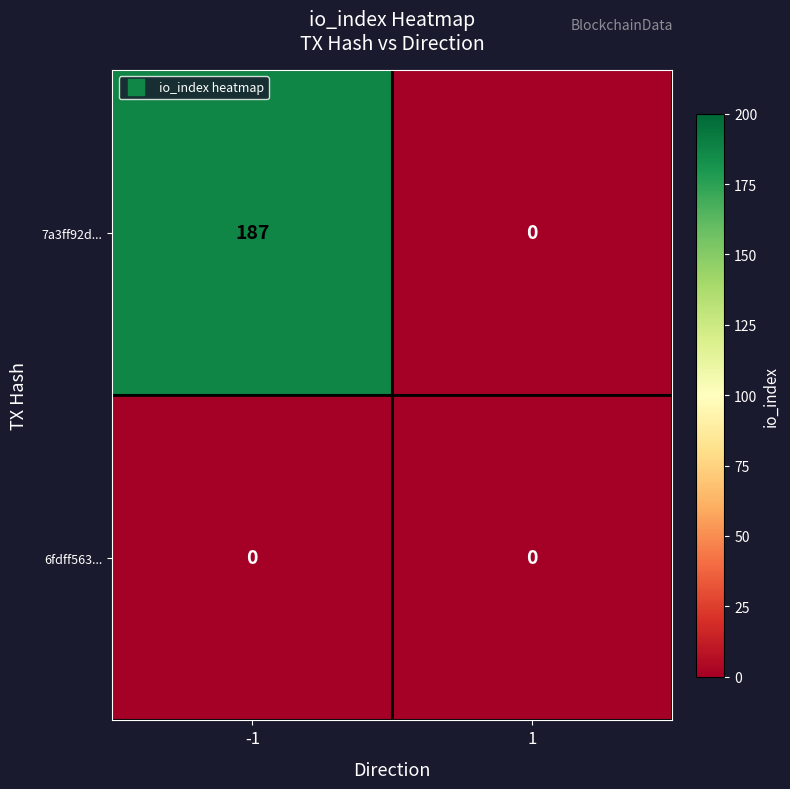

How many categories are shown in the chart?

2